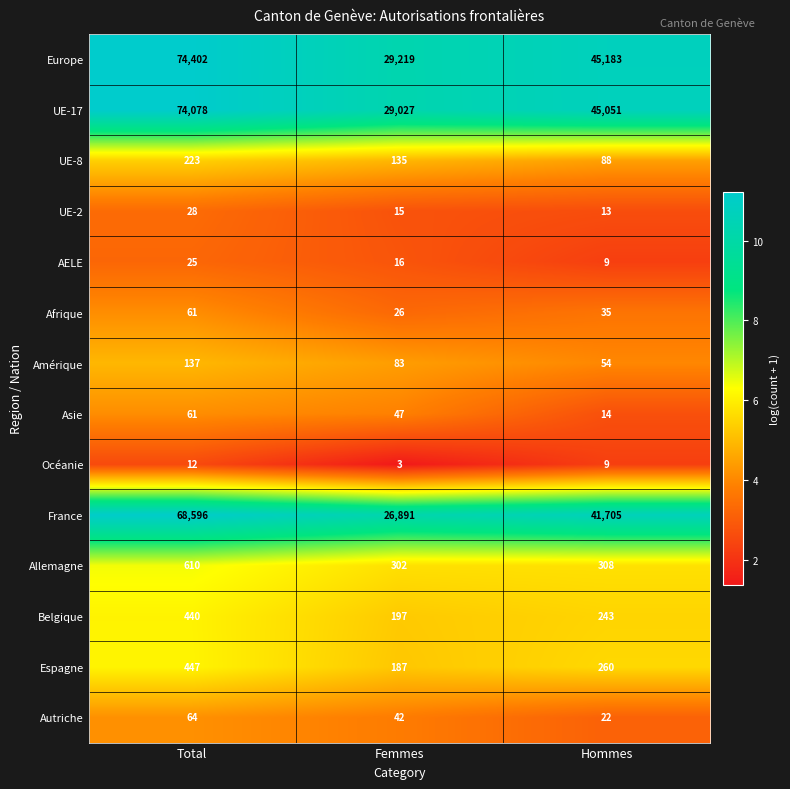

Which category has the lowest value in the Allemagne series?

Femmes